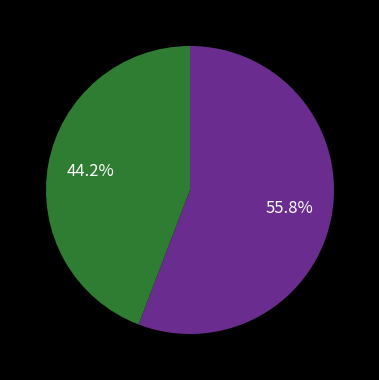

Is there a majority slice in this chart?

Yes